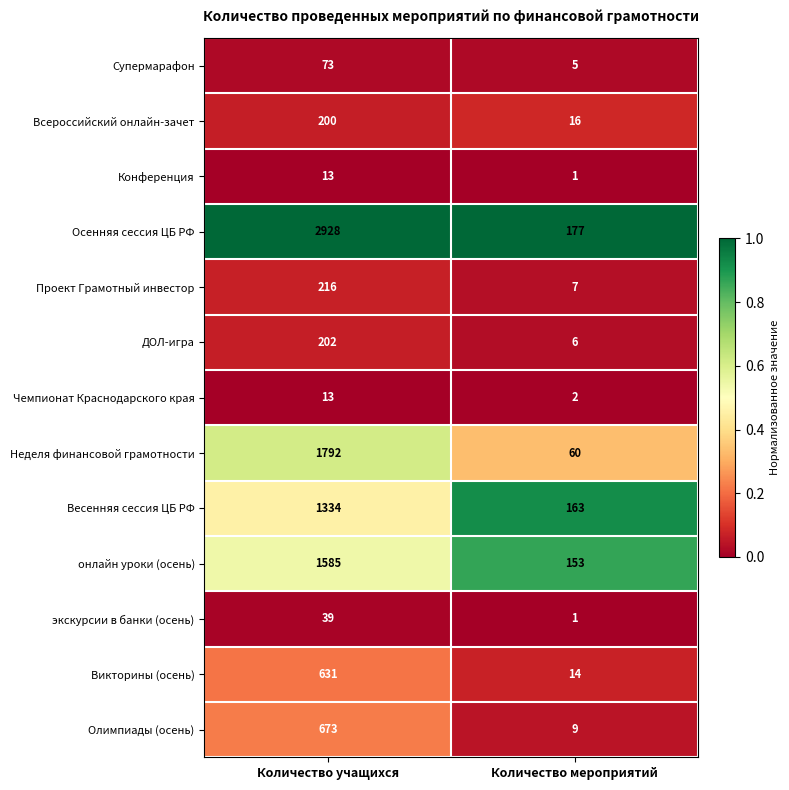

How many data points does each series have?

2